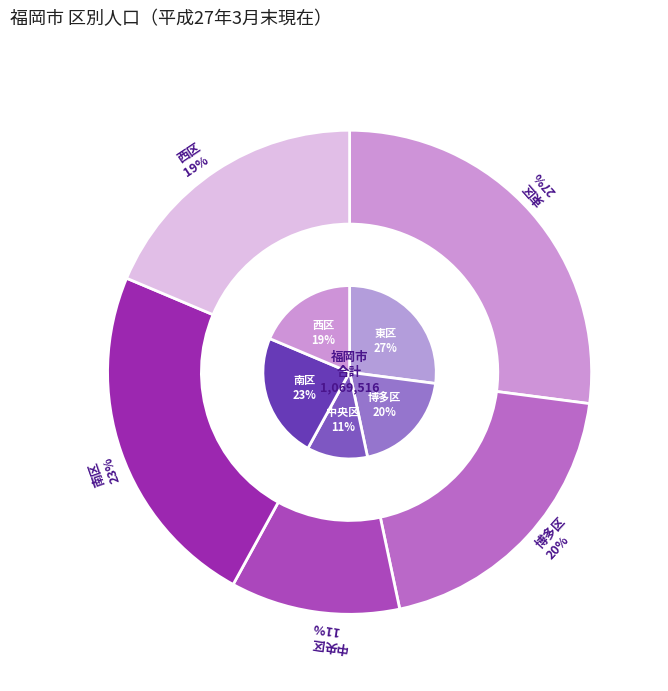

What is the smallest slice in the pie chart?

中央区